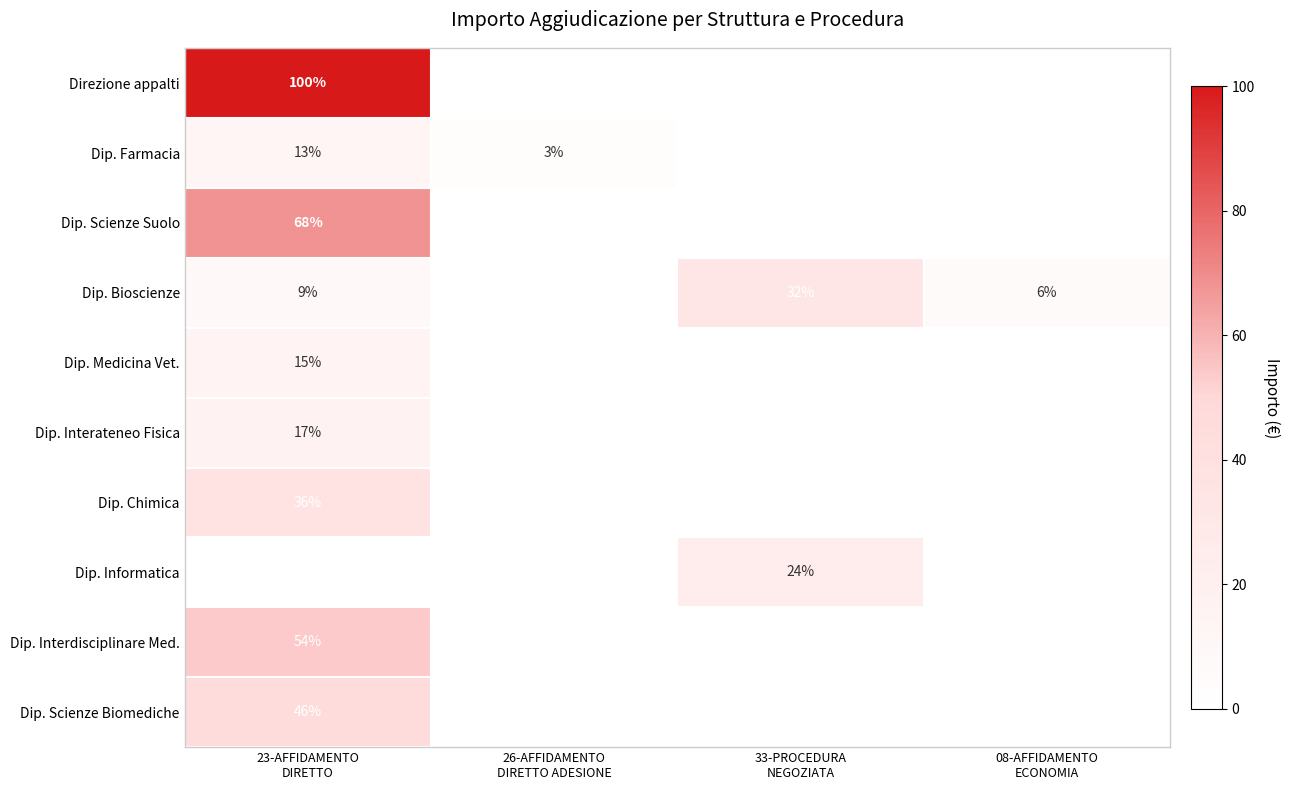

What is the average value of the Dip. Bioscienze series?

11.8